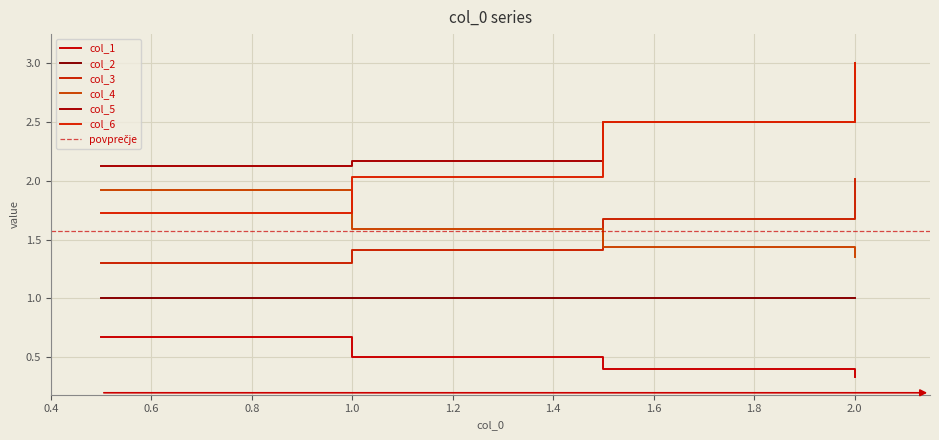

Which series has the widest spread of values?

col_6